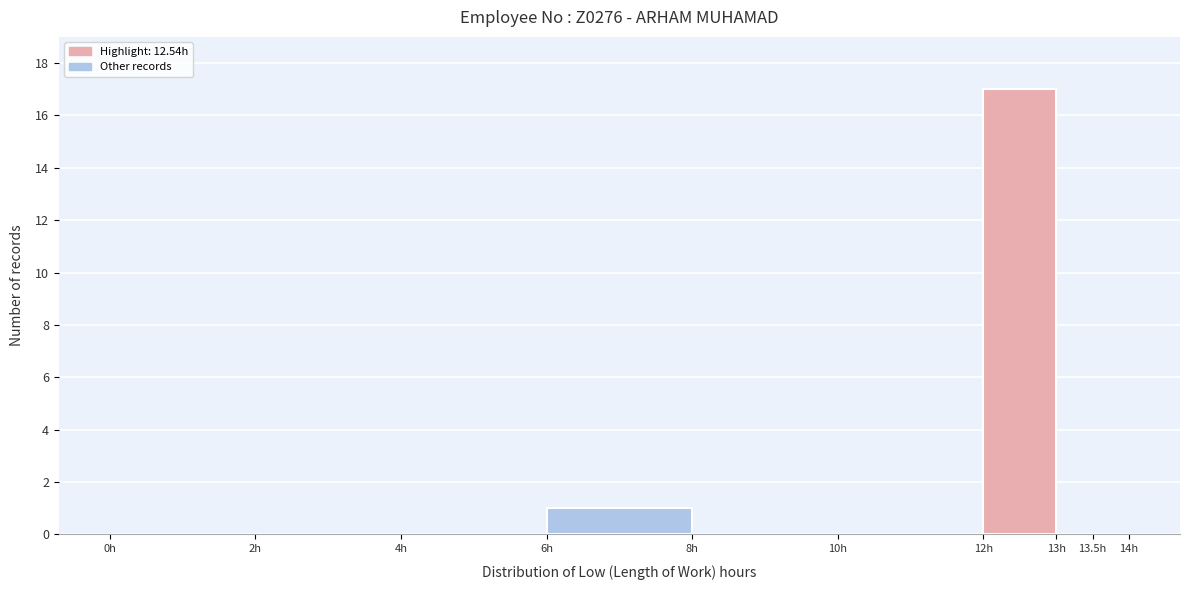

Which range on the x-axis has the tallest bar?

12.0 to 13.0